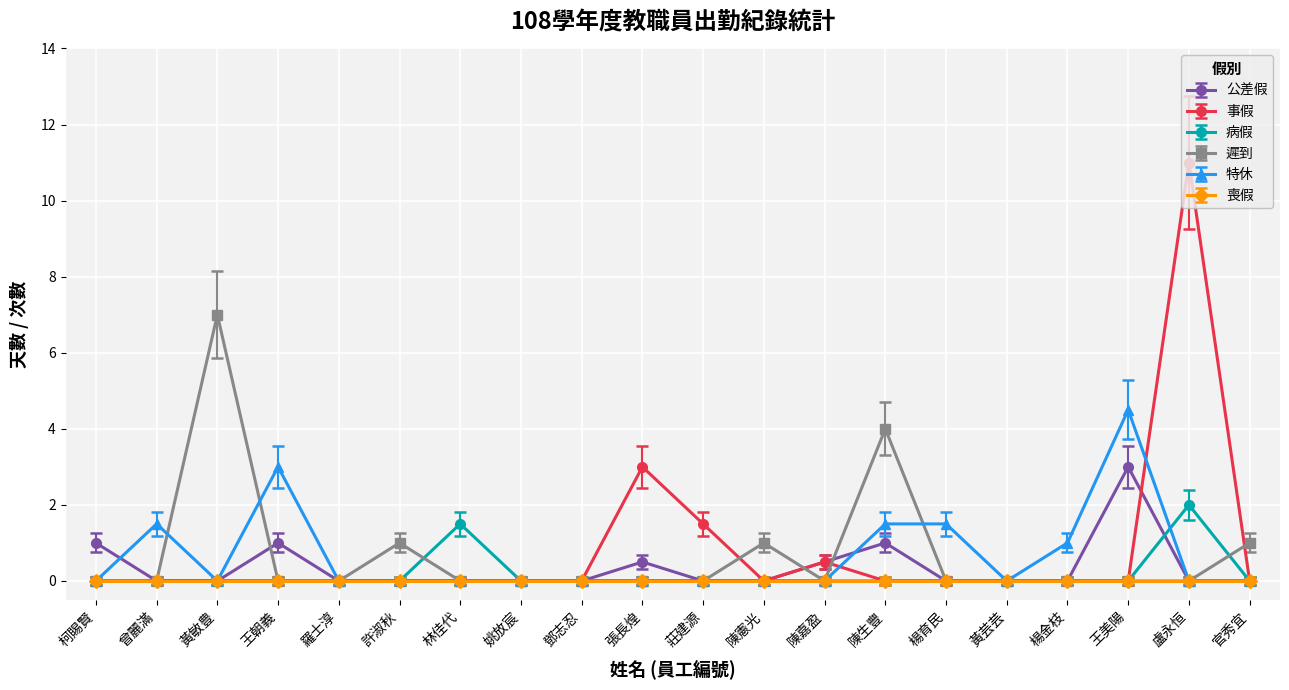

True or false: 事假 and 公差假 cross at least once.

True